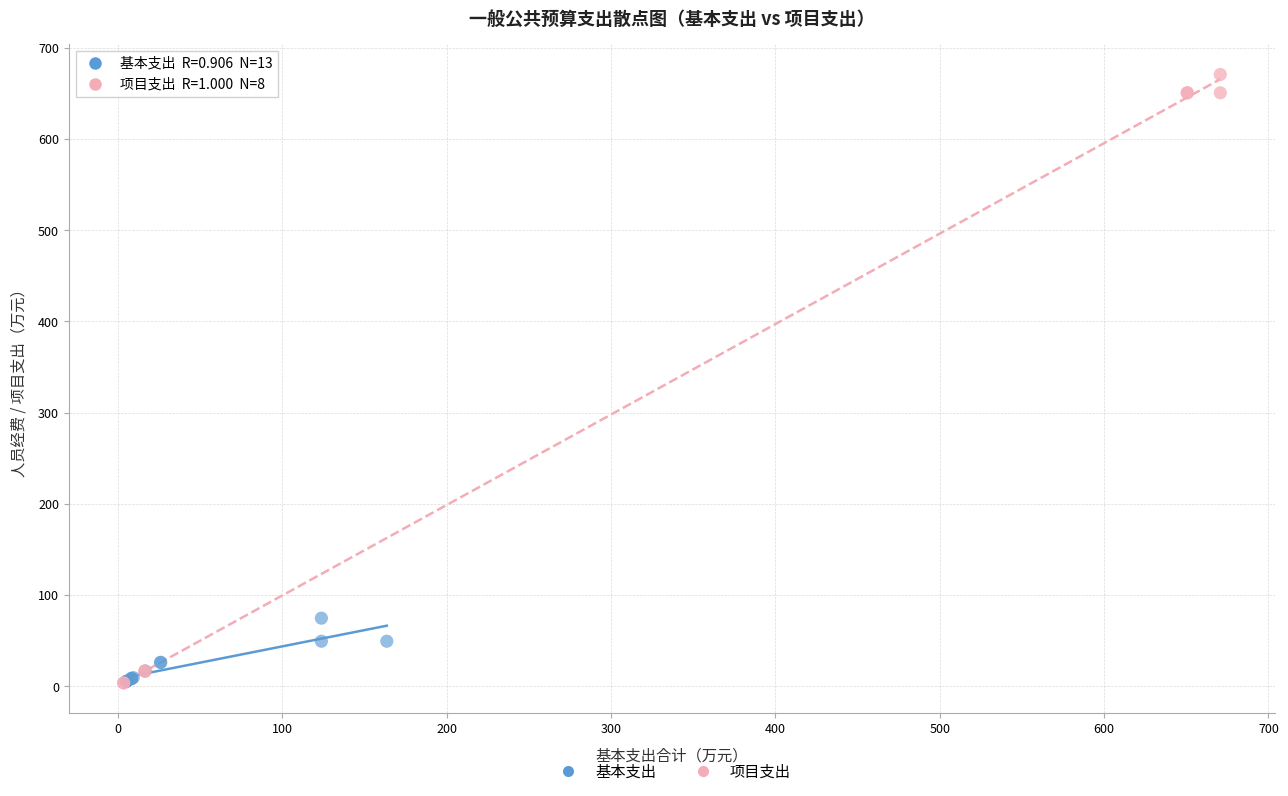

Which series has the largest Y range (max minus min)?

项目支出